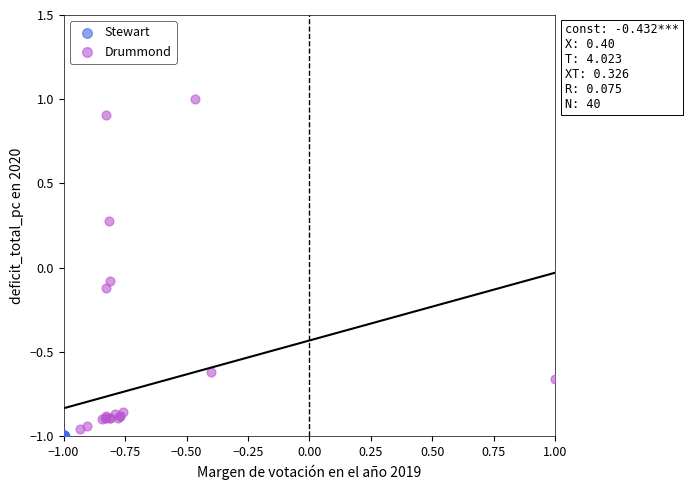

Which series contains the highest Y value?

Drummond